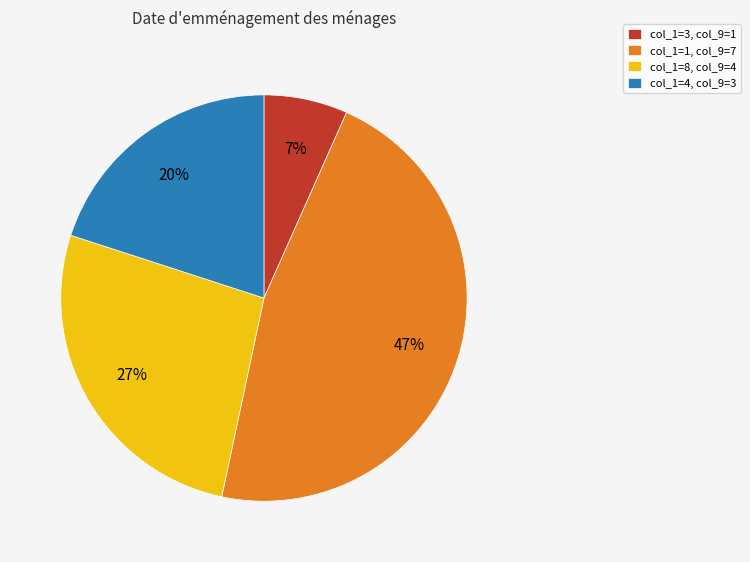

The col_1=8, col_9=4 slice represents 34% of the pie. True or false?

False